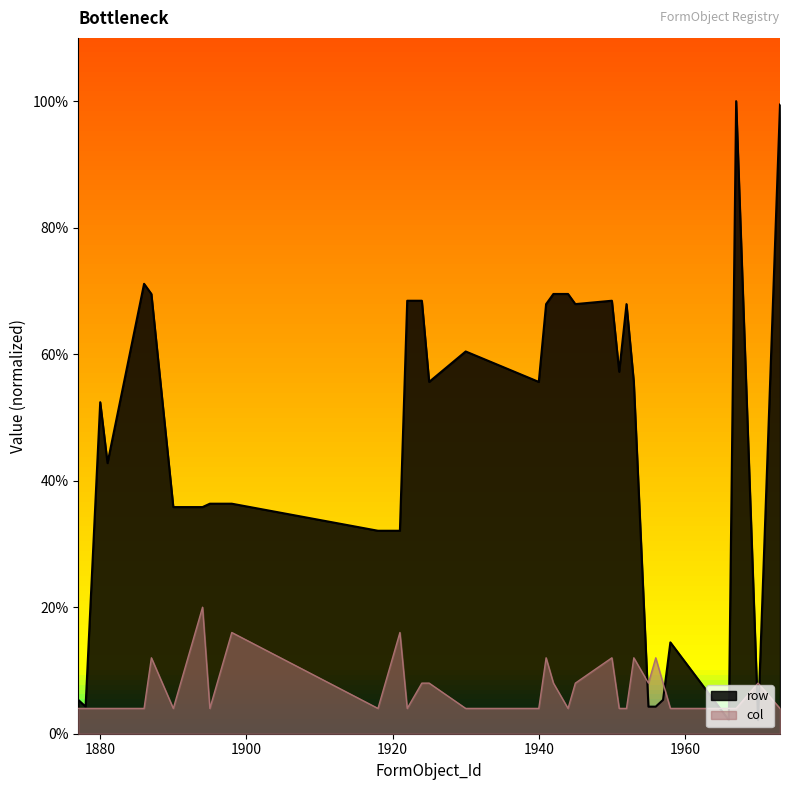

Which series has the largest total across all categories?

row